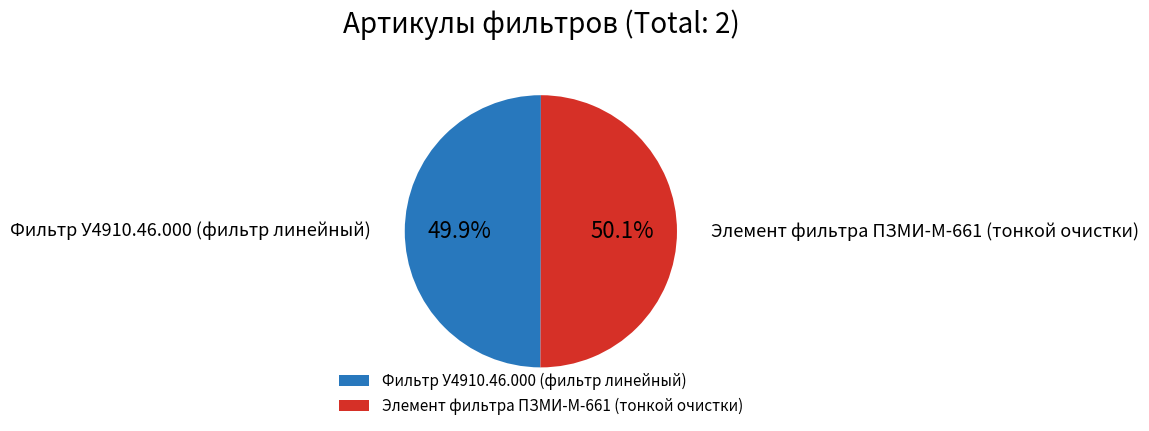

What is the ratio of the value at Фильтр У4910.46.000 (фильтр линейный) to the value at Элемент фильтра ПЗМИ-М-661 (тонкой очистки)?

1.0